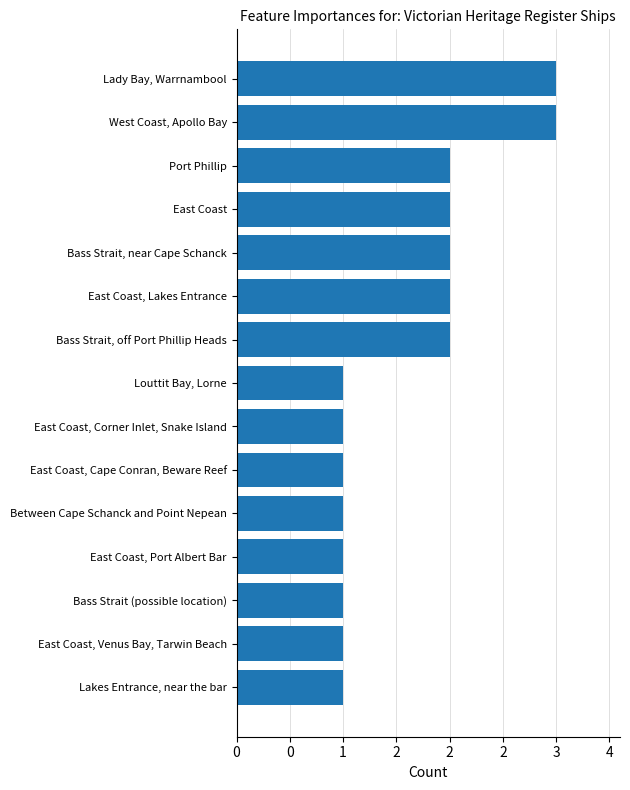

Count the number of data series in this chart.

1